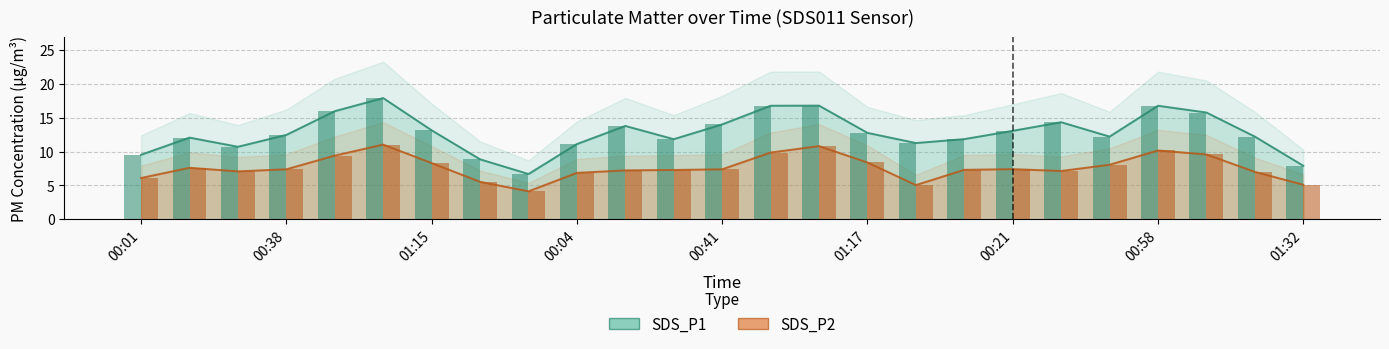

List the labels in order of SDS_P1 value, smallest first.

01:37, 01:32, 01:27, 00:01, 00:26, 00:04, 01:30, 00:28, 00:09, 00:14, 00:45, 01:22, 00:38, 01:17, 00:21, 01:15, 00:16, 00:41, 00:33, 01:10, 00:50, 00:53, 00:58, 01:05, 01:03